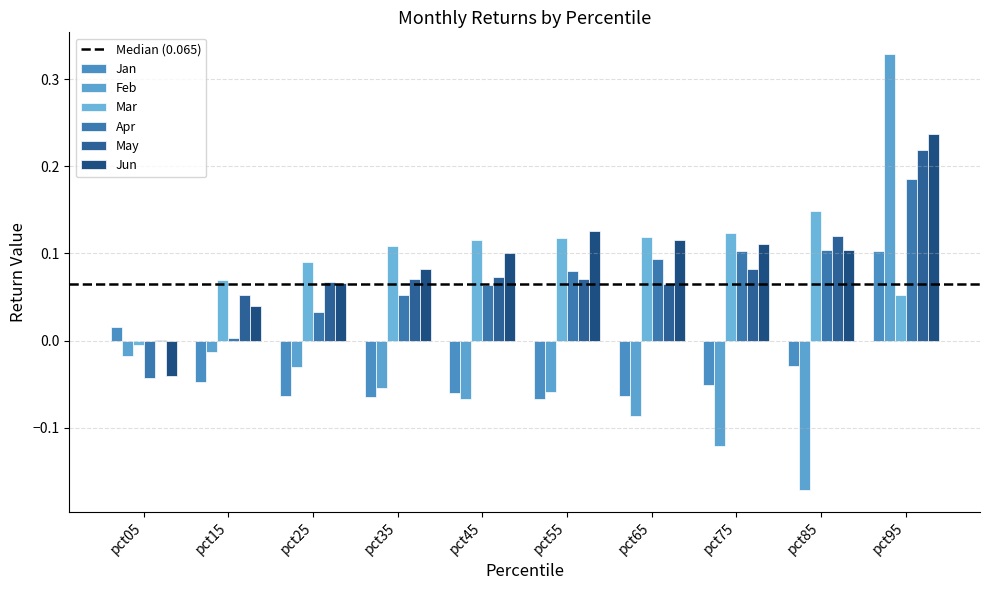

Between pct15 and pct95, which is larger?

pct95